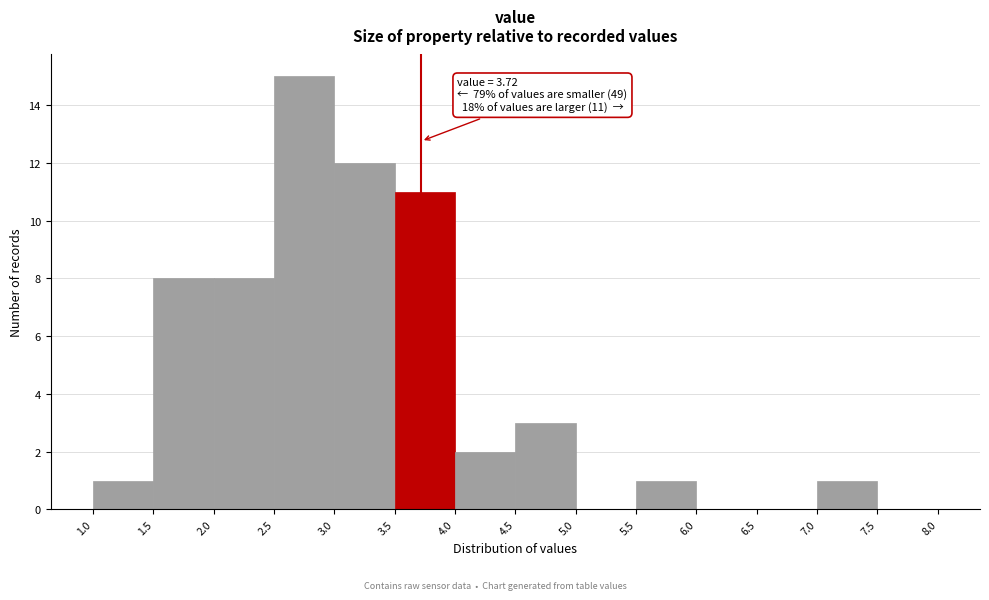

Over which range of the x-axis is the bar tallest?

2.5 to 3.0